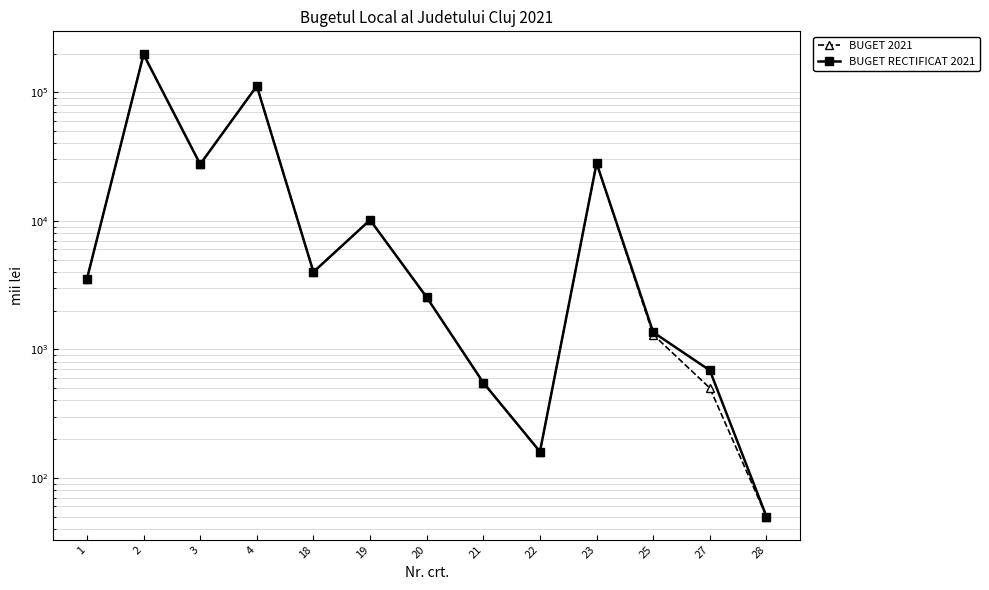

What is the difference between the BUGET 2021 values at 28 and 19?

10103.0